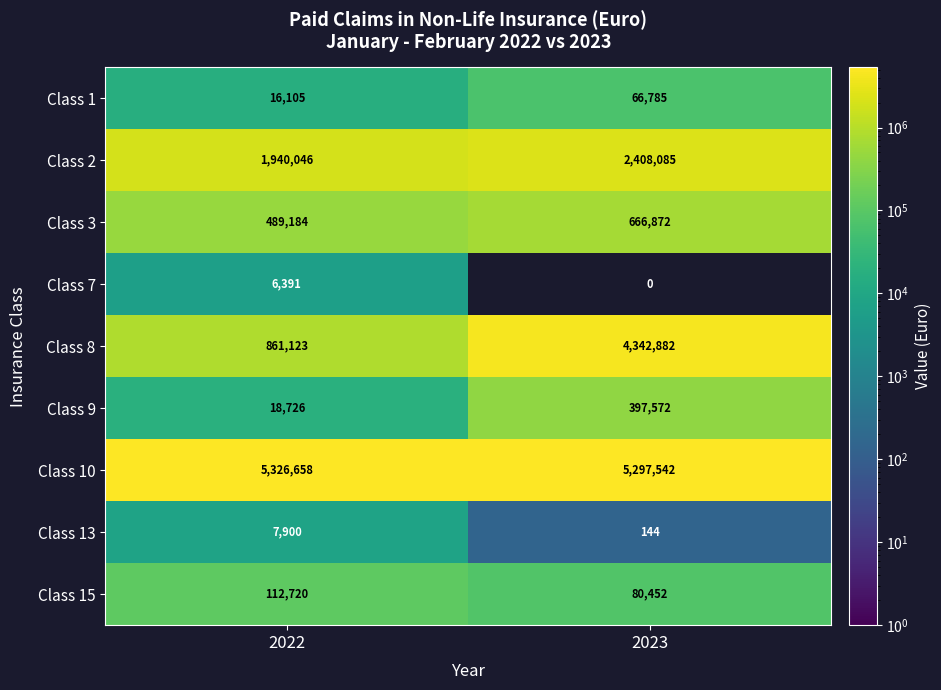

At which category is the sum across all series the highest?

2023